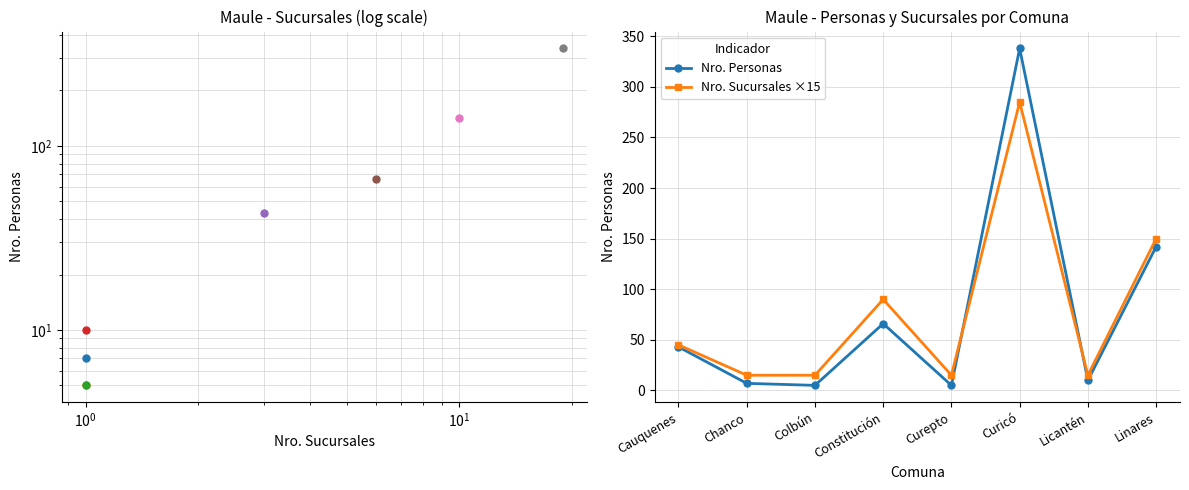

Which series has the largest range (max minus min)?

Nro. Personas